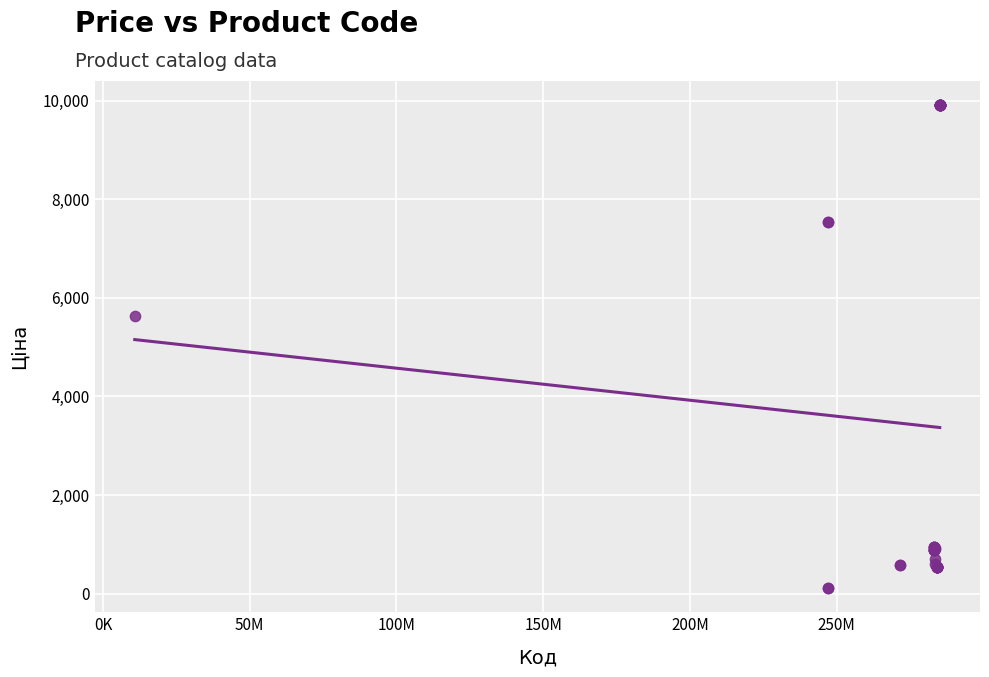

What Y value in the scatter plot is closest to 5010?

5636.0